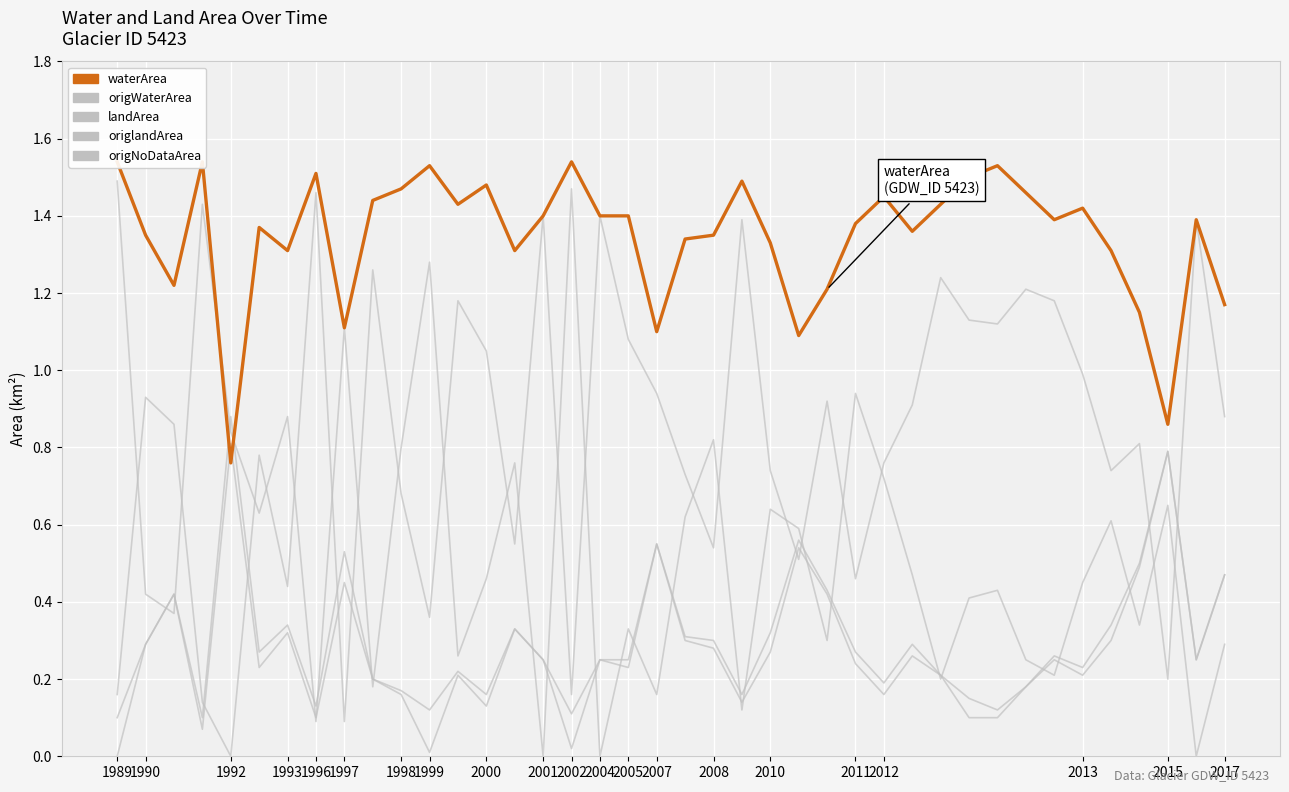

Which label corresponds to the largest value in the chart?

1989